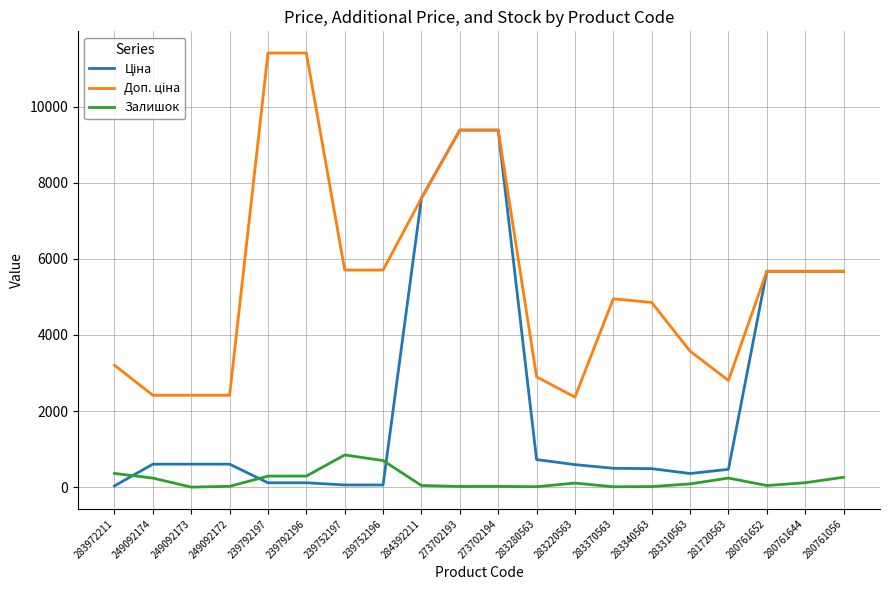

The Залишок series shows 18.0 at 273702194. True or false?

True